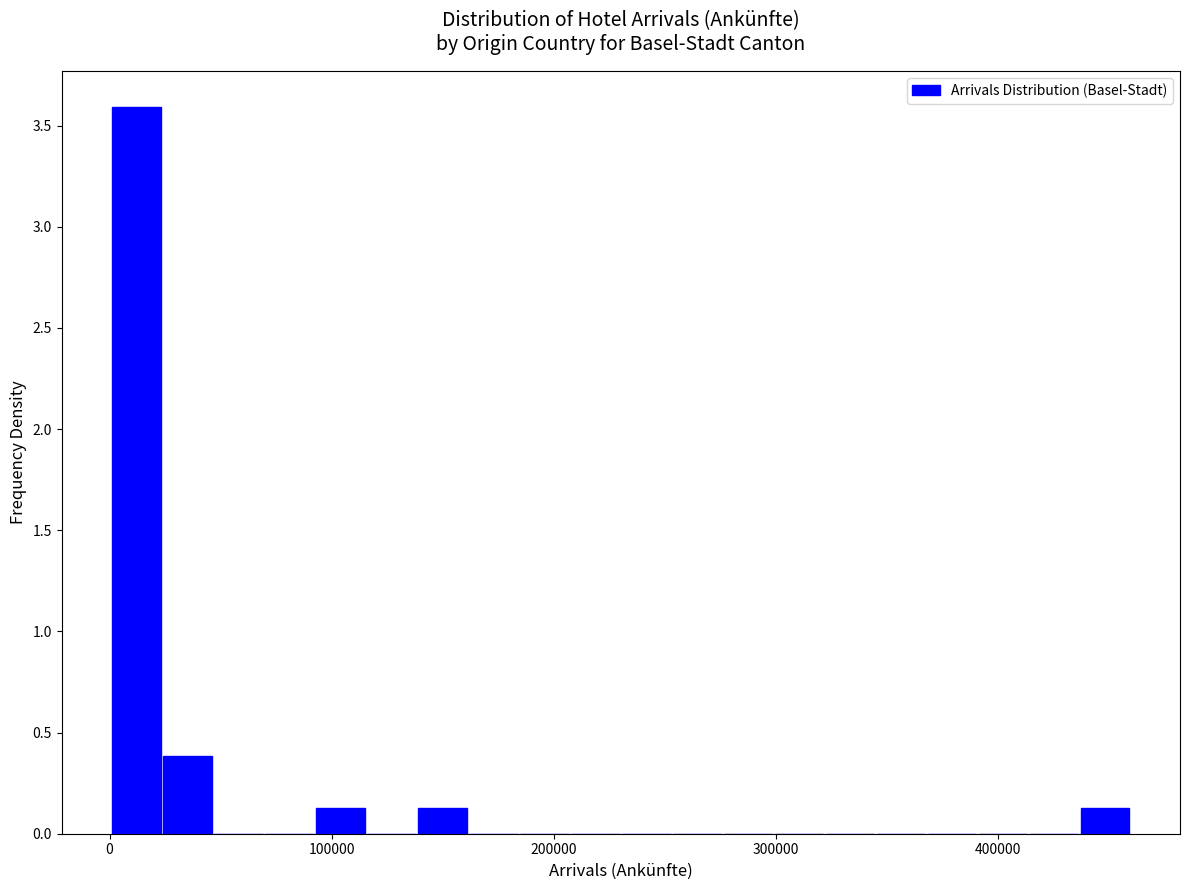

Around what value on the x-axis is the tallest bar? Give the approximate position of its centre, as read against the axis.

10000